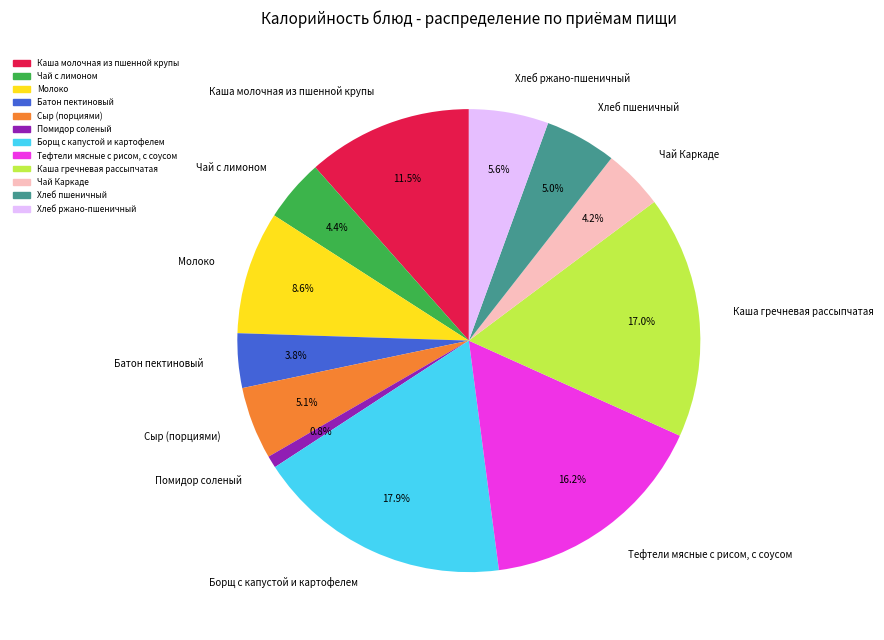

Count the number of slices in the pie.

12